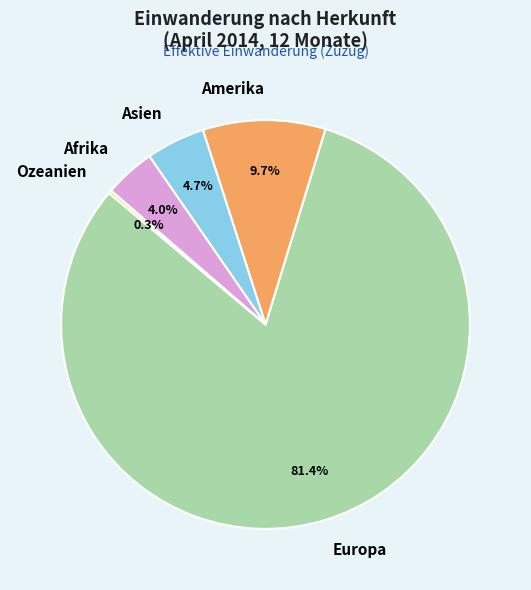

Is there a majority slice in this chart?

Yes